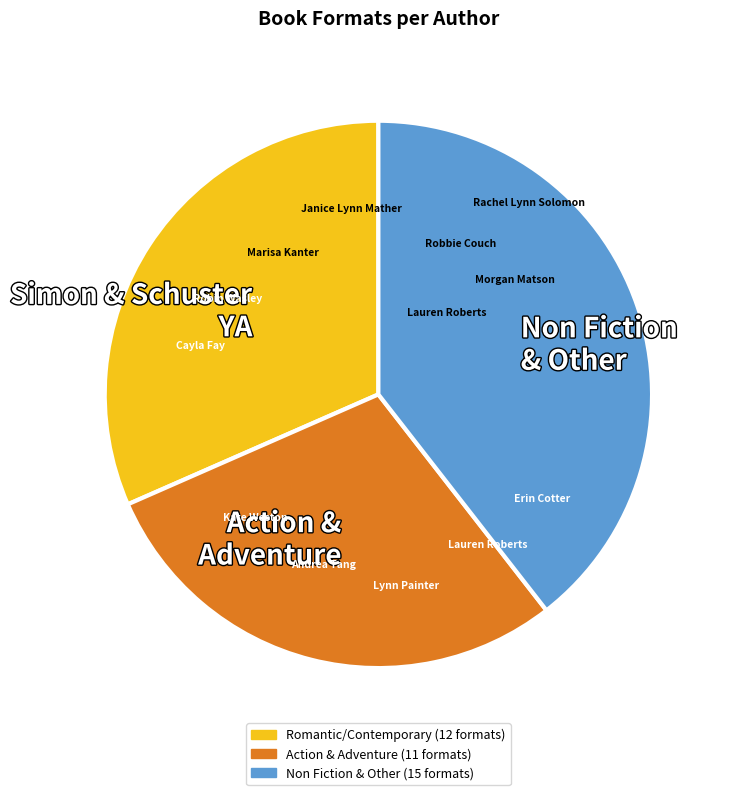

Is it true that Non Fiction & Other is 39% of the pie?

True